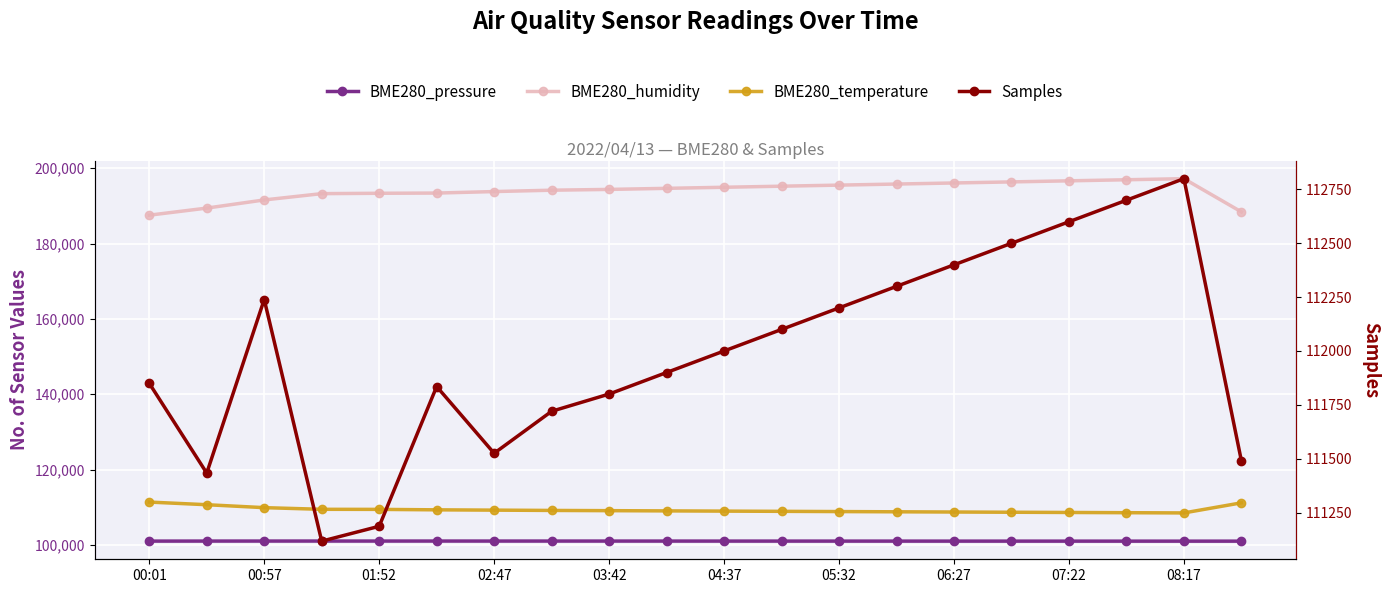

Which series changed the most between 15 and 18?

BME280_humidity